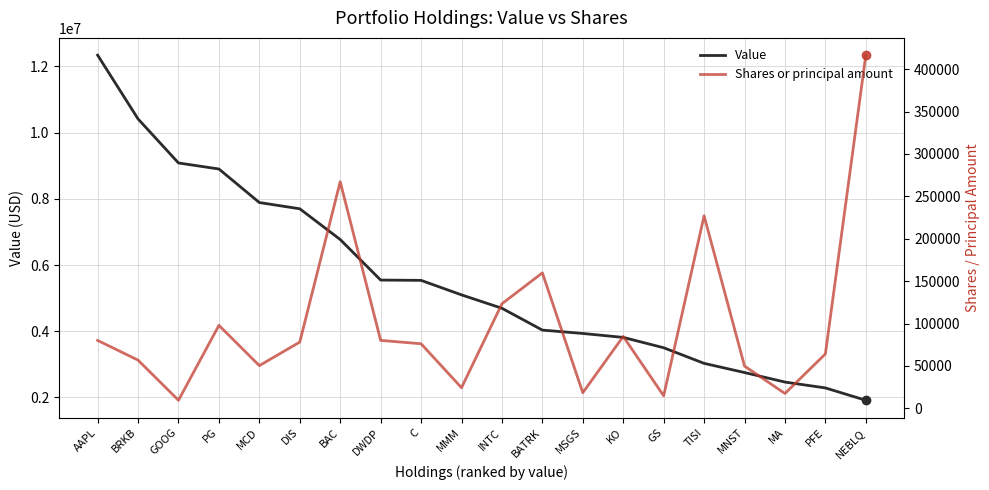

Where is Value nearest to the value 7128500?

BAC